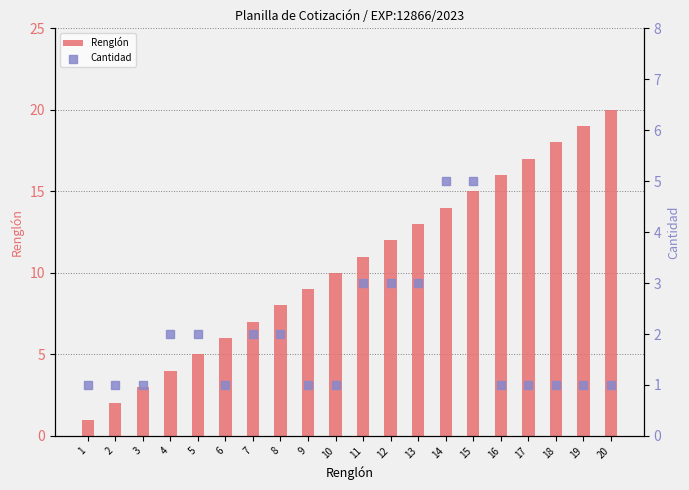

What are all the series names shown in the legend?

Renglón, Cantidad